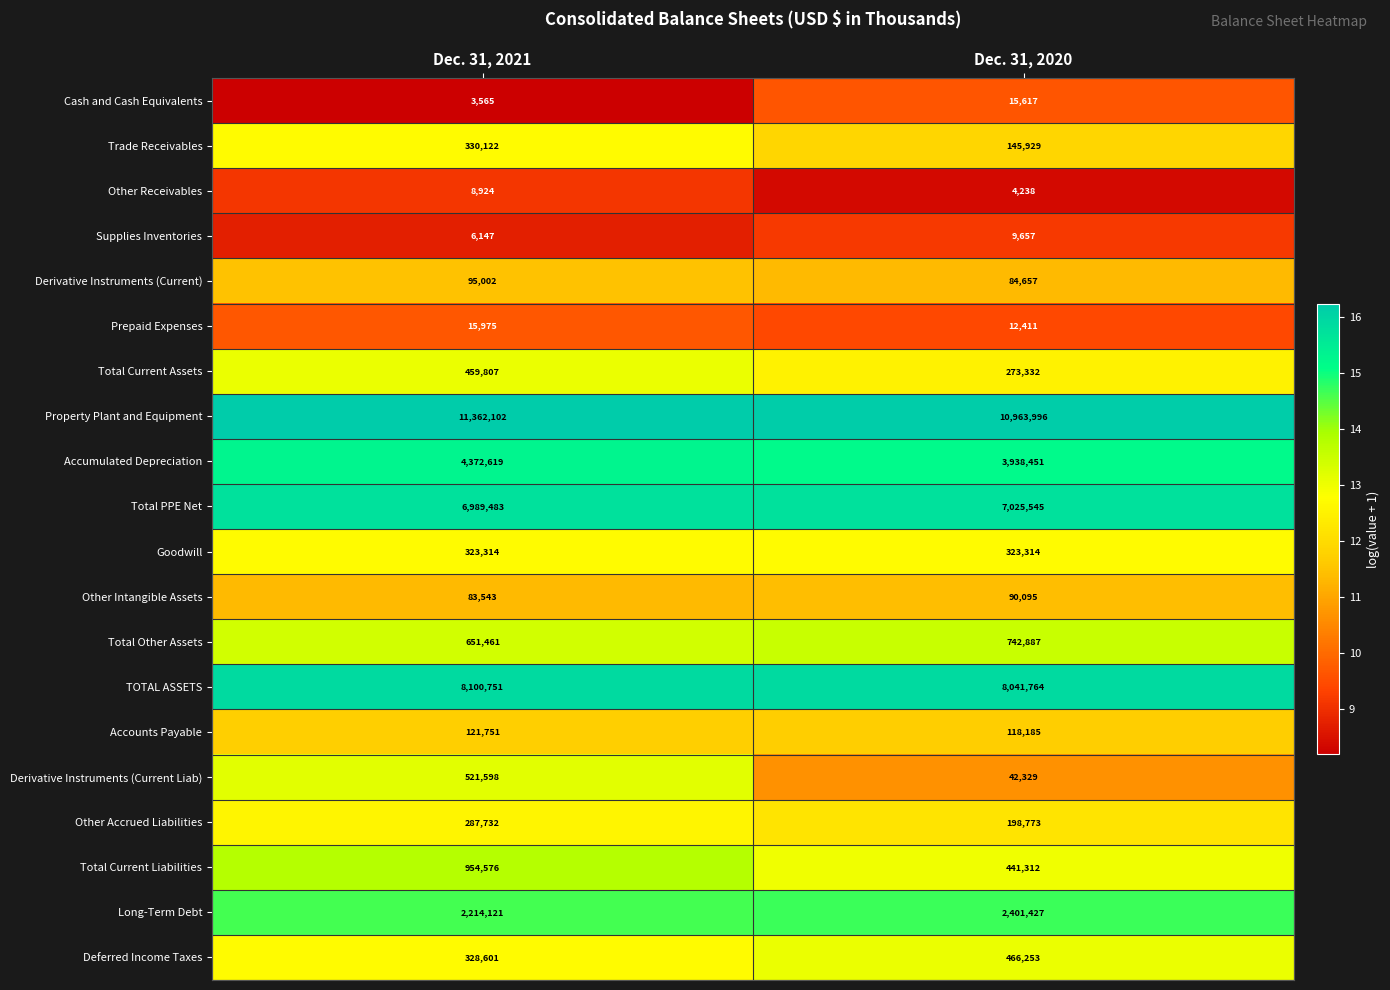

At which category is the sum across all series the highest?

Dec. 31, 2021